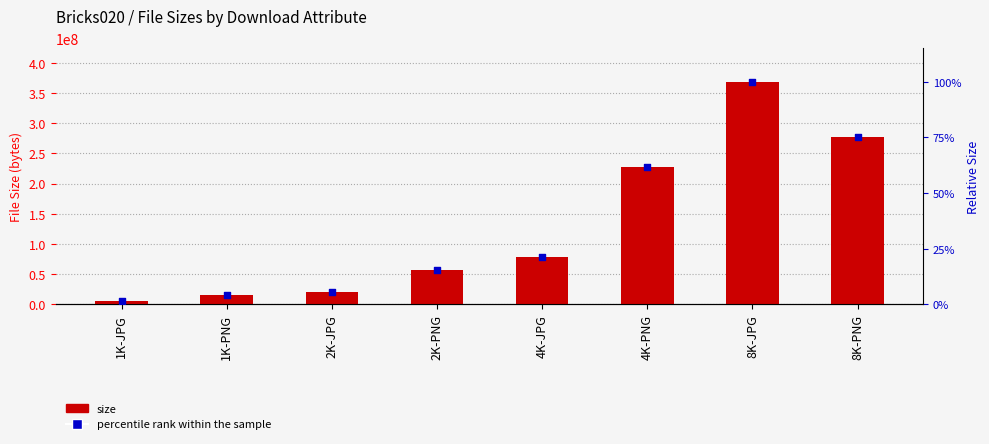

What are all the series names shown in the legend?

size, percentile rank within the sample